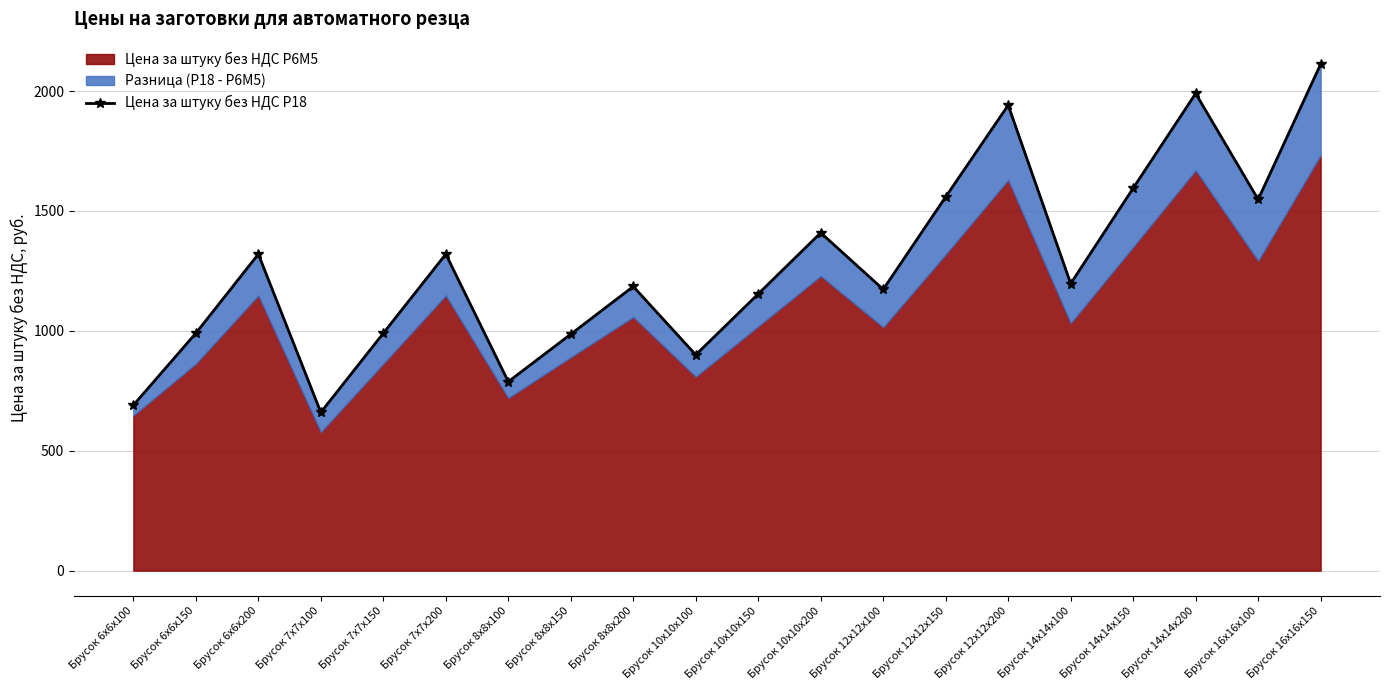

Between Брусок 7х7х150 and Брусок 6х6х150, which is larger?

Брусок 7х7х150